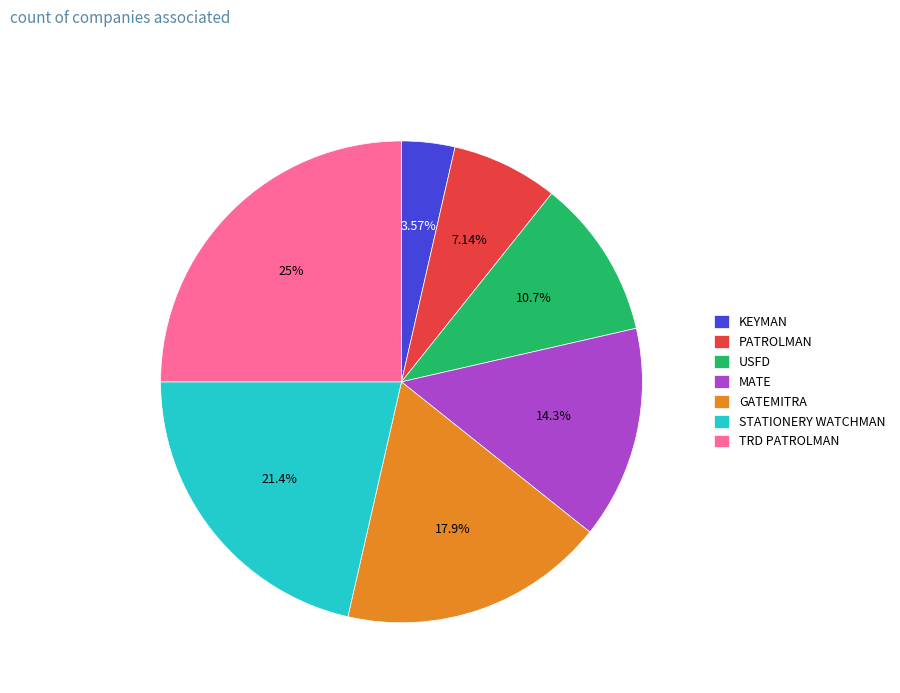

How many slices are in this pie chart?

7